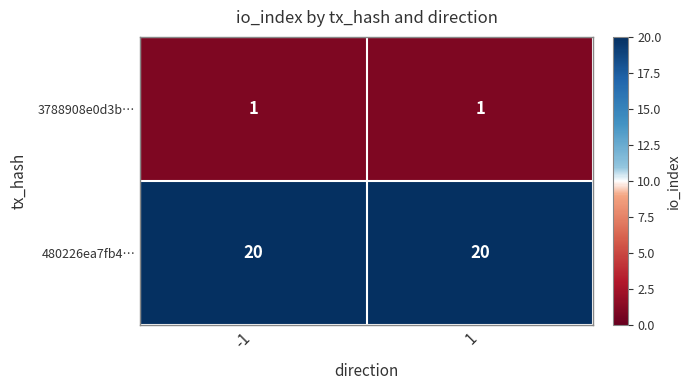

True or false: 3788908e0d3b… has a value of 2 at 1.

False